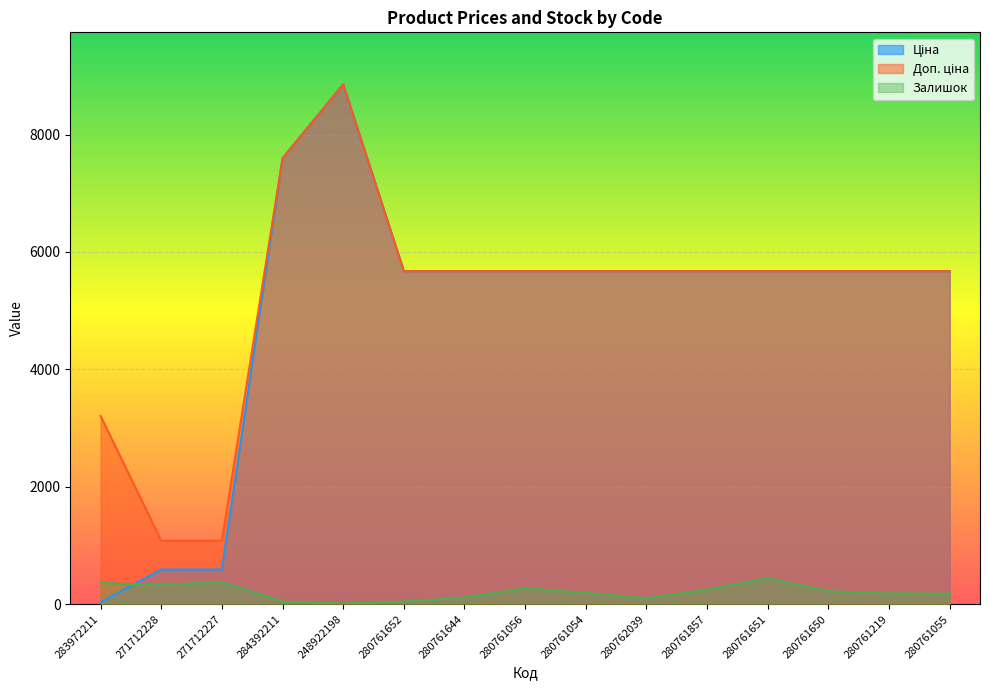

Which series has the largest range (max minus min)?

Ціна